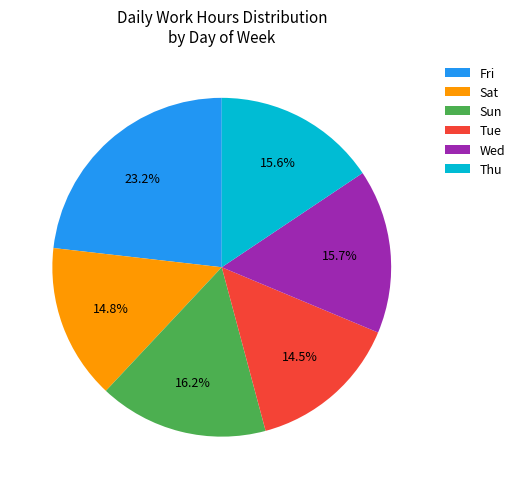

What portion of the pie excludes Thu?

84.4%